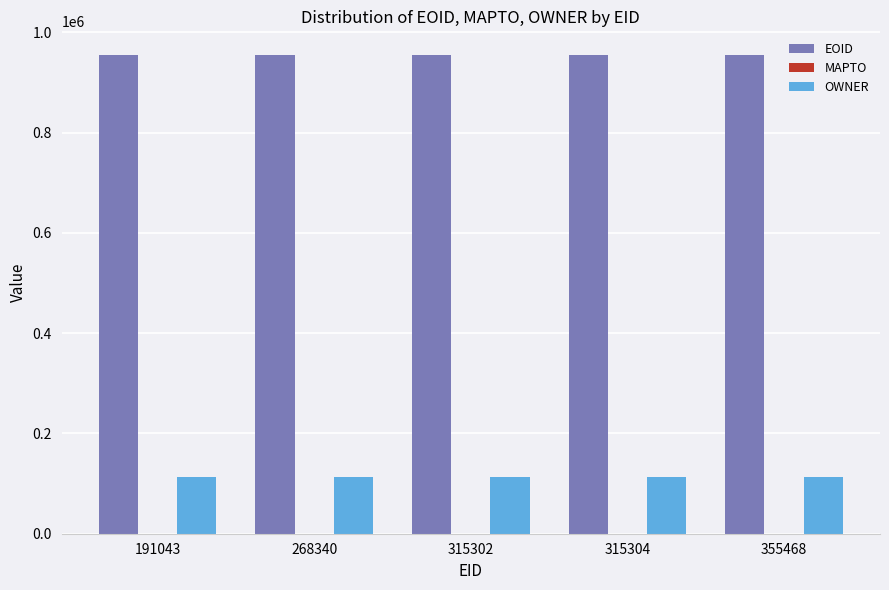

At 315302, list the series in order from smallest to largest.

OWNER, EOID